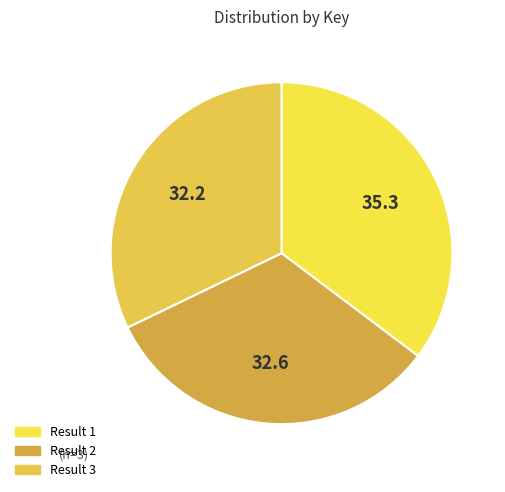

Count the number of slices in the pie.

3